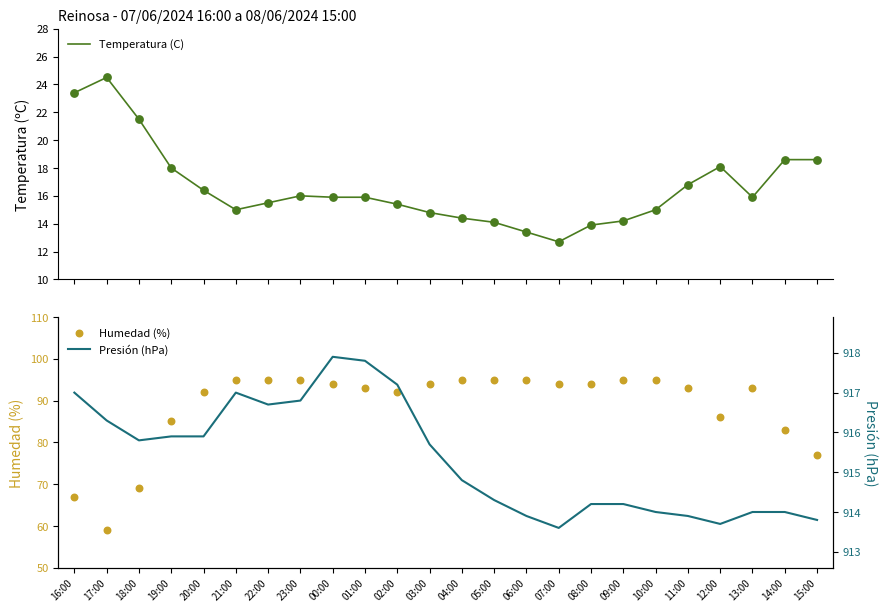

What are all the series names shown in the legend?

Temperatura (C), Humedad (%), Presión (hPa)